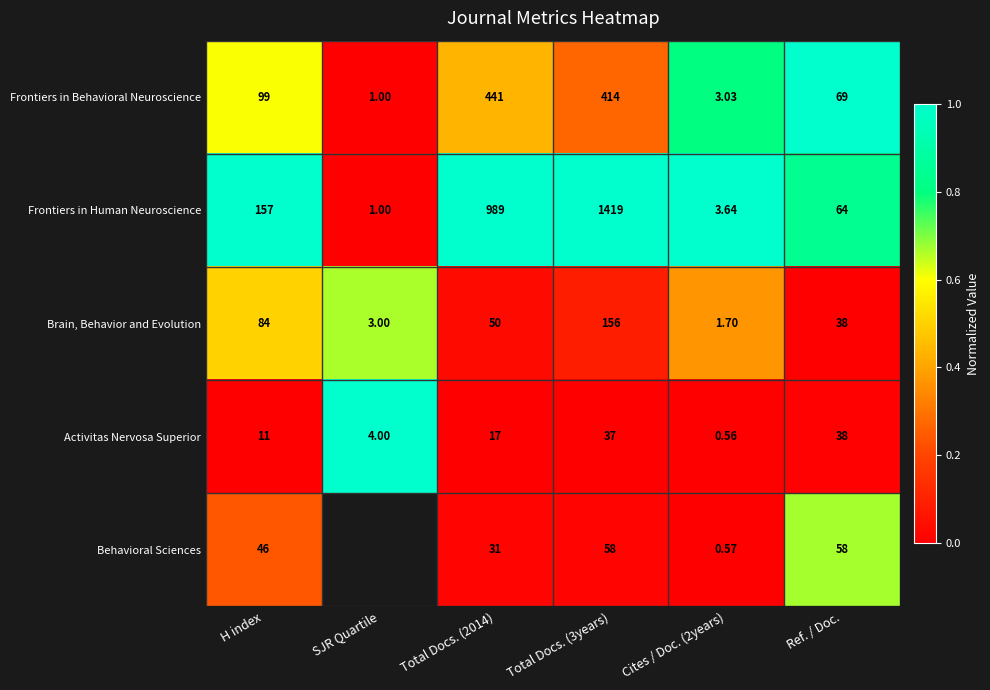

Count the number of data series in this chart.

5